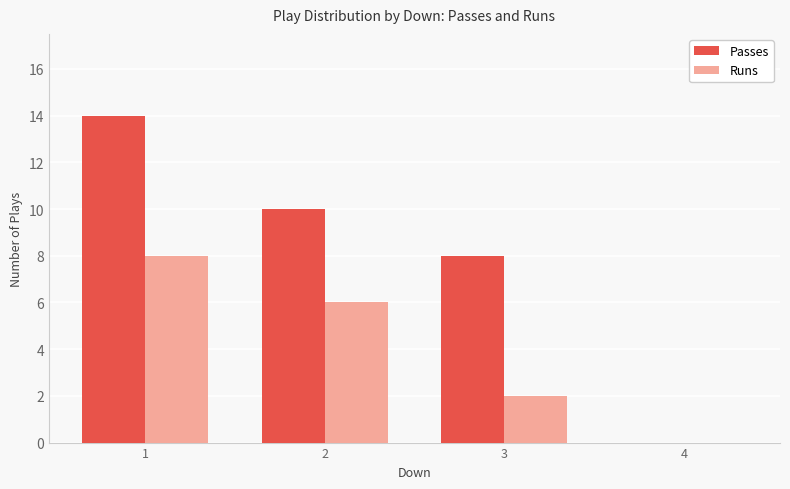

Reading left to right, what are all the values shown in this chart?

Passes: 1=14	2=10	3=8	4=0
Runs: 1=8	2=6	3=2	4=0